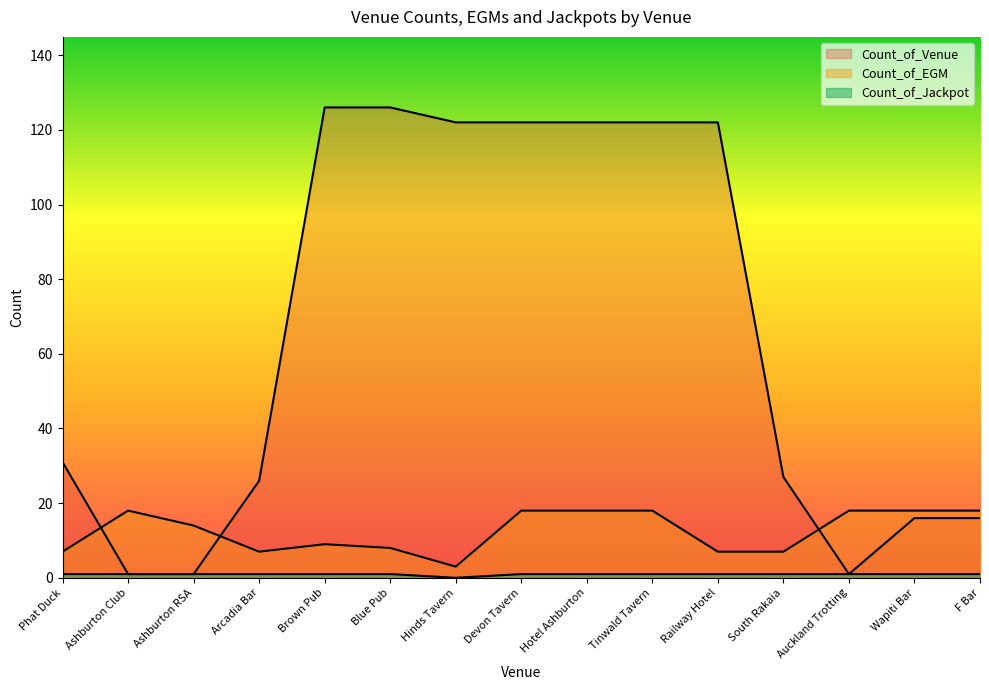

What is the average value of the Count_of_Jackpot series?

1